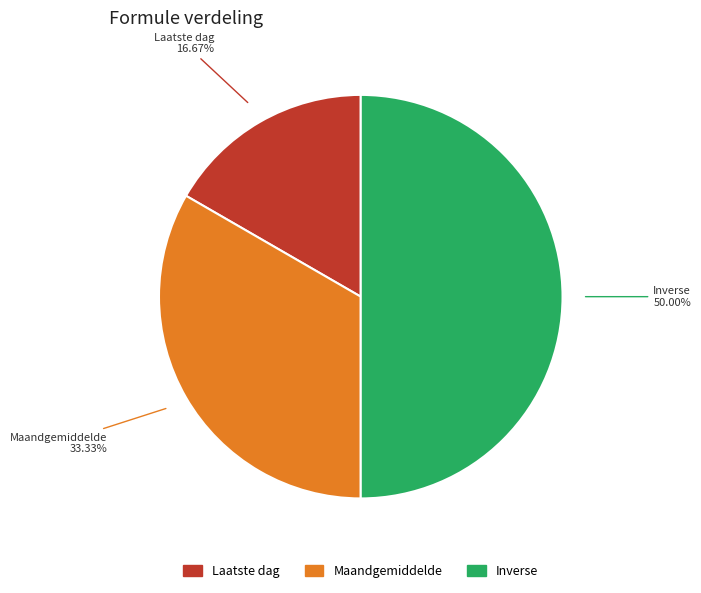

Is the sum of Inverse and Laatste dag greater than half?

Yes